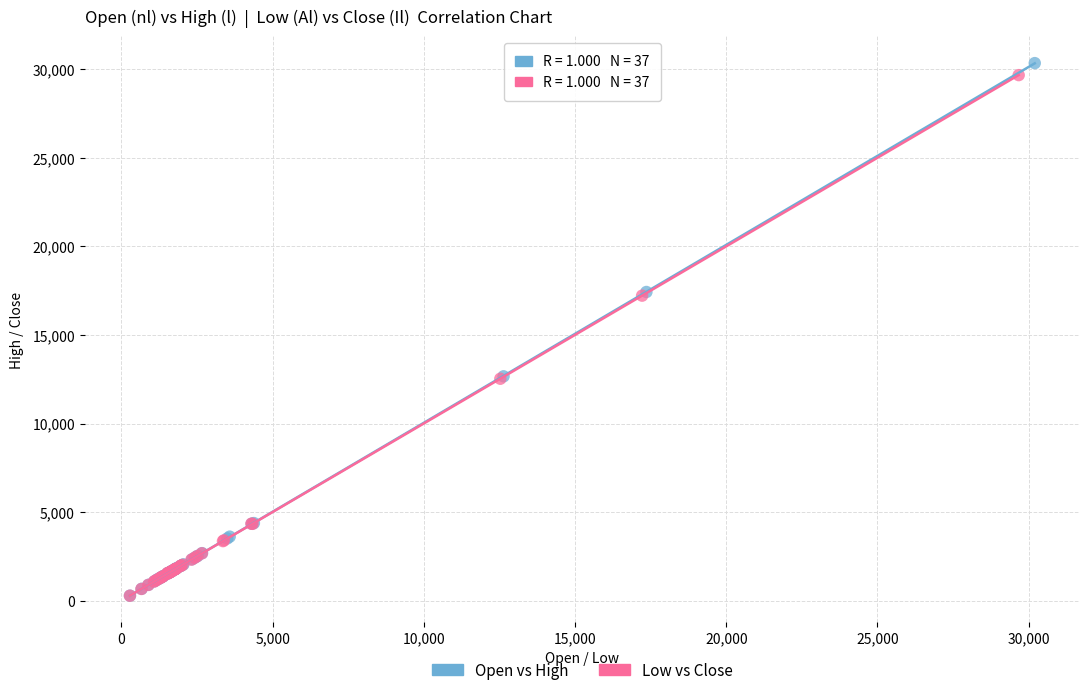

Which series contains the highest Y value?

Open vs High